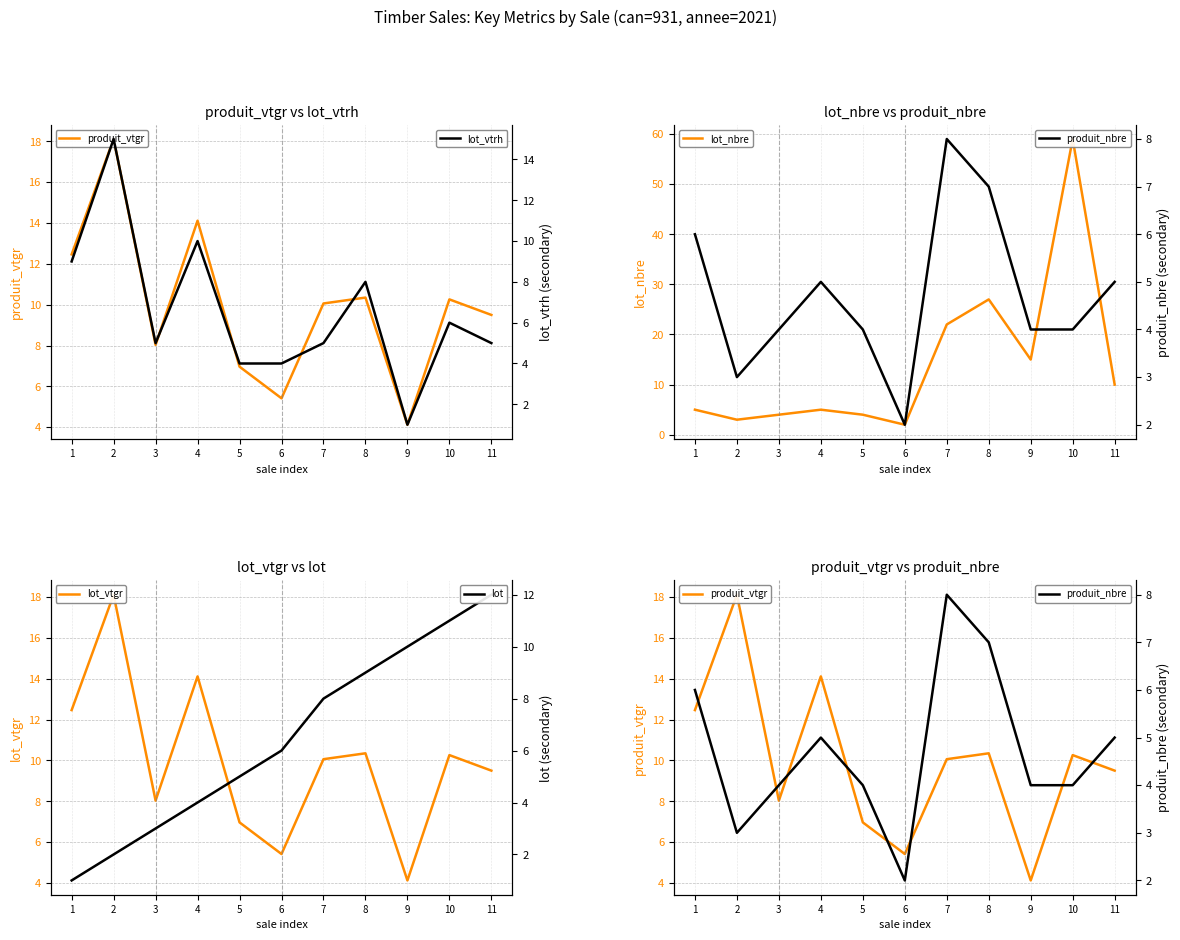

What is the lowest value of the produit_vtgr series?

4.1